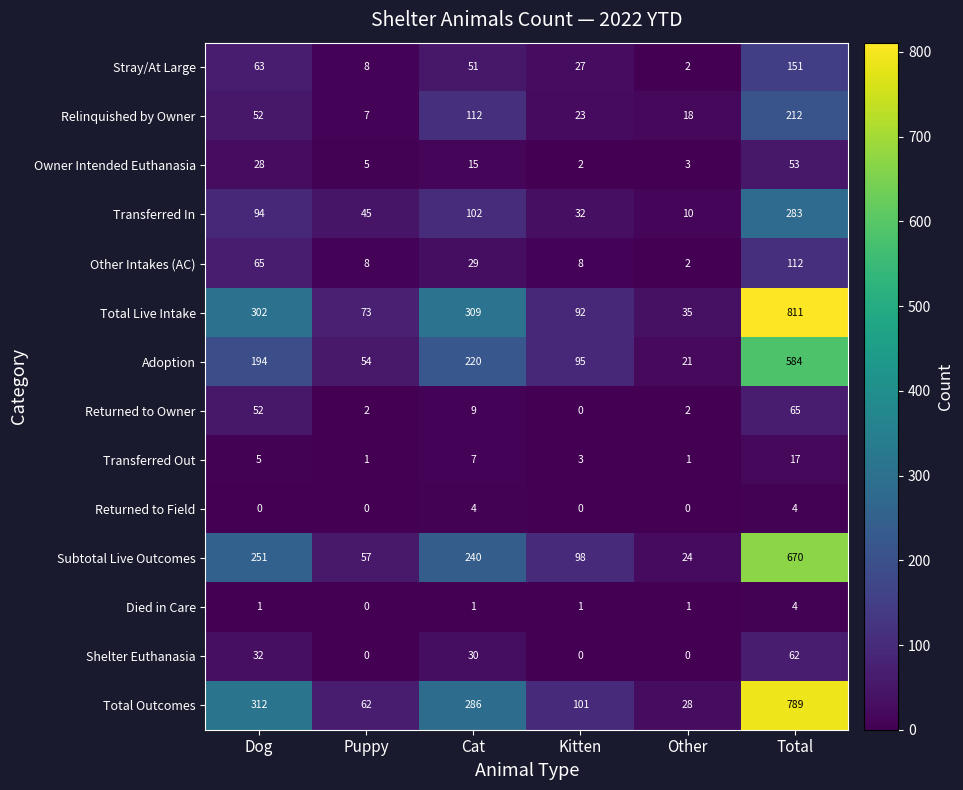

At which label is Transferred In closest to 146?

Cat